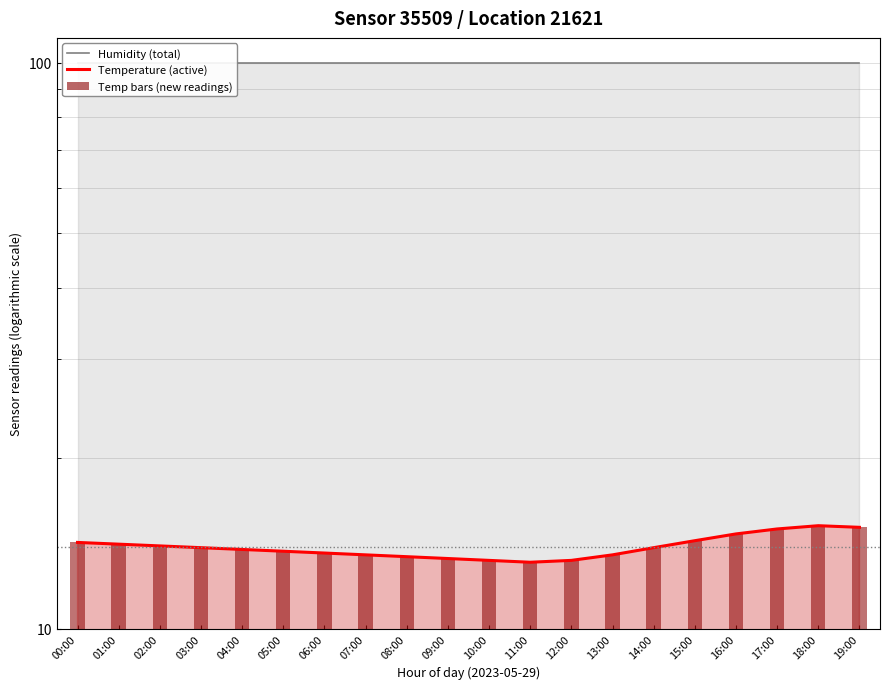

What is the sum of the values at 10:00 and 07:00?

26.7